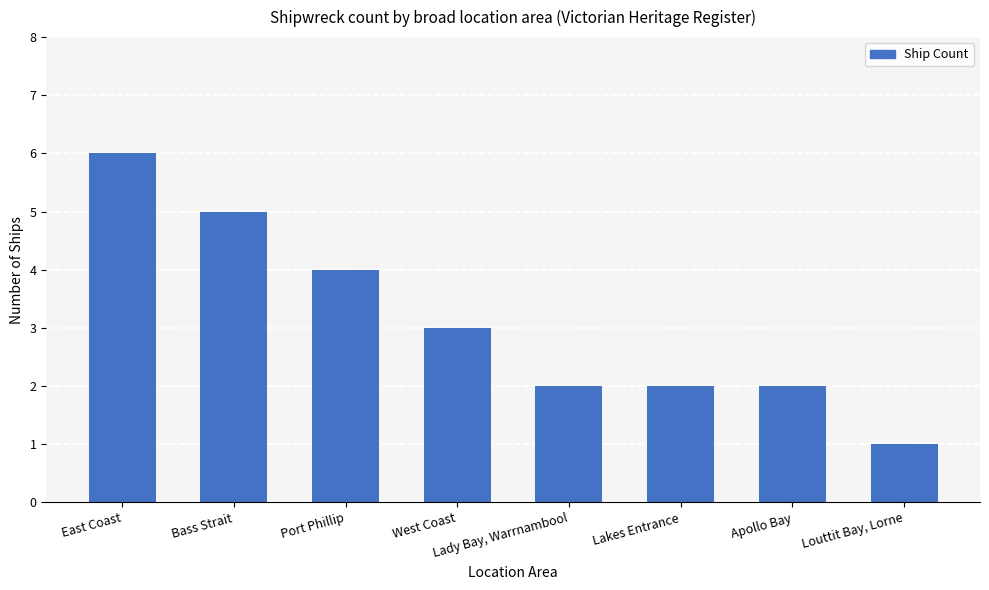

What is the difference between the maximum and minimum values?

5